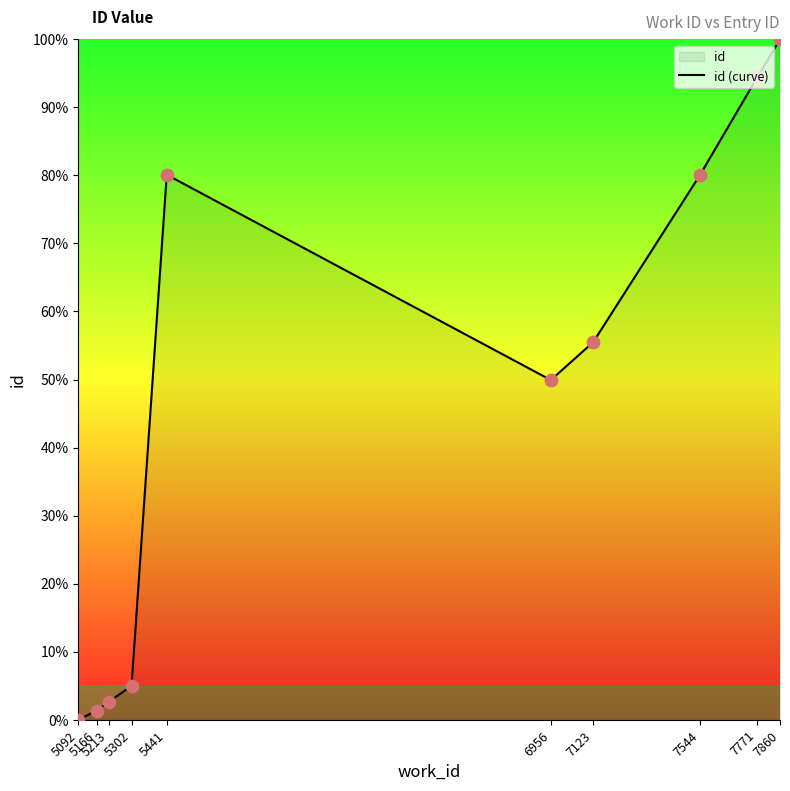

Which has a higher value, 5092 or 7544?

7544